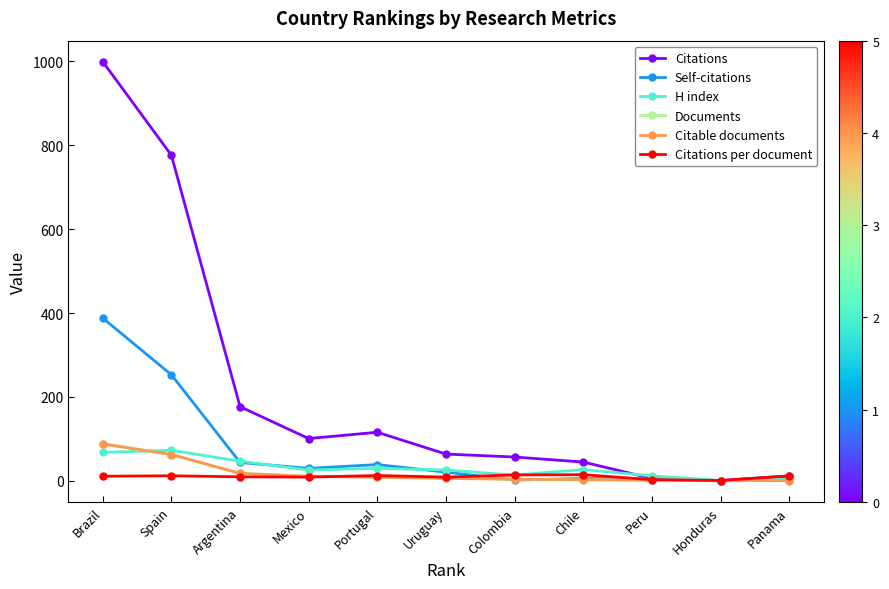

True or false: H index has a value of 26.0 at Mexico.

True